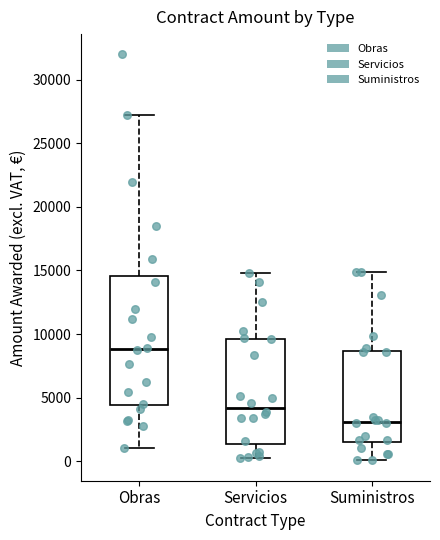

Reading left to right, transcribe this box plot: for each box, give where its median line is, the range the box spans, and where its two whiskers end, as read against the y-axis. The values are not printed on the chart, so give them approximately, as read against the axis.

Obras: median 9000, box 4500 to 14500, whiskers 1000 to 27000
Servicios: median 4000, box 1500 to 9500, whiskers 0 to 15000
Suministros: median 3000, box 1500 to 8500, whiskers 0 to 15000